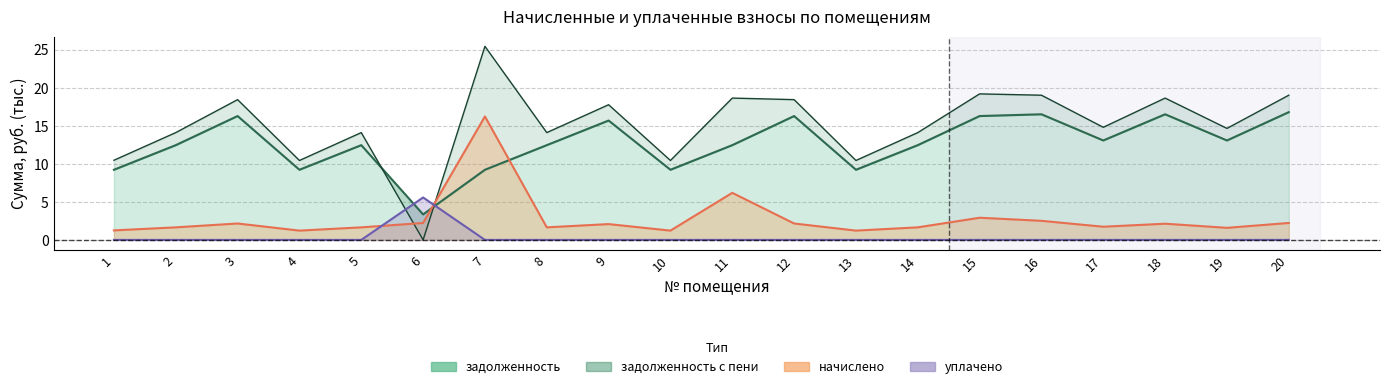

Is it true that задолженность equals 9.2 at 4?

True